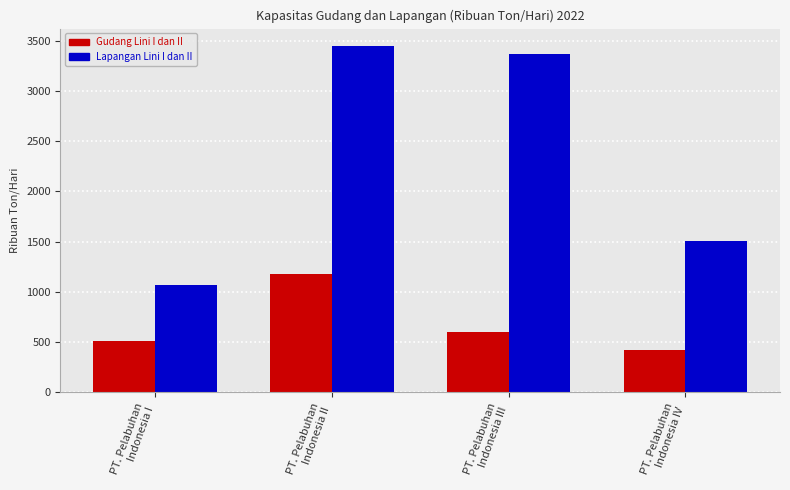

How many categories are shown in the chart?

4